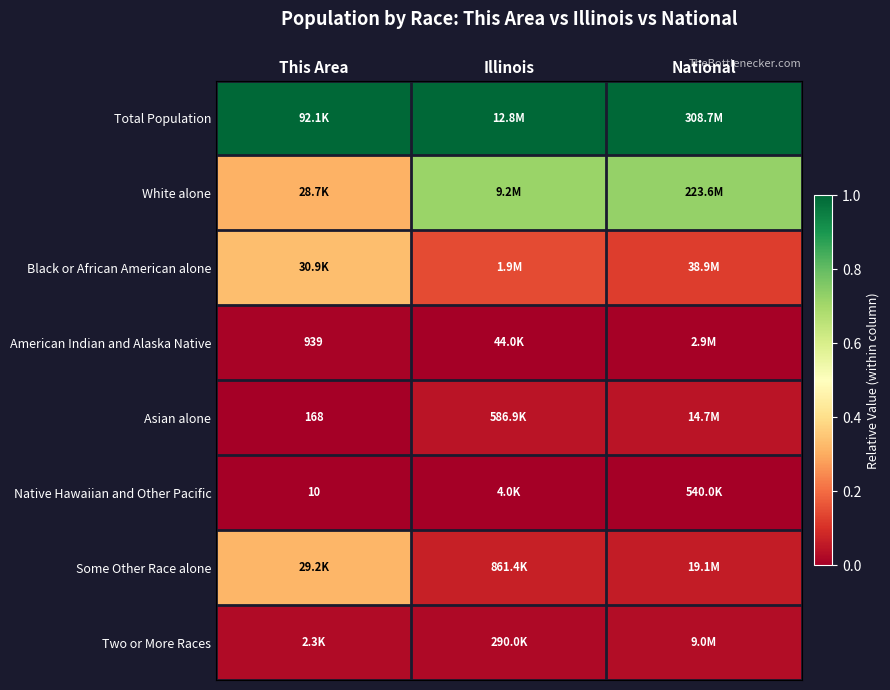

Is it true that Asian alone equals 0.0 at This Area?

False